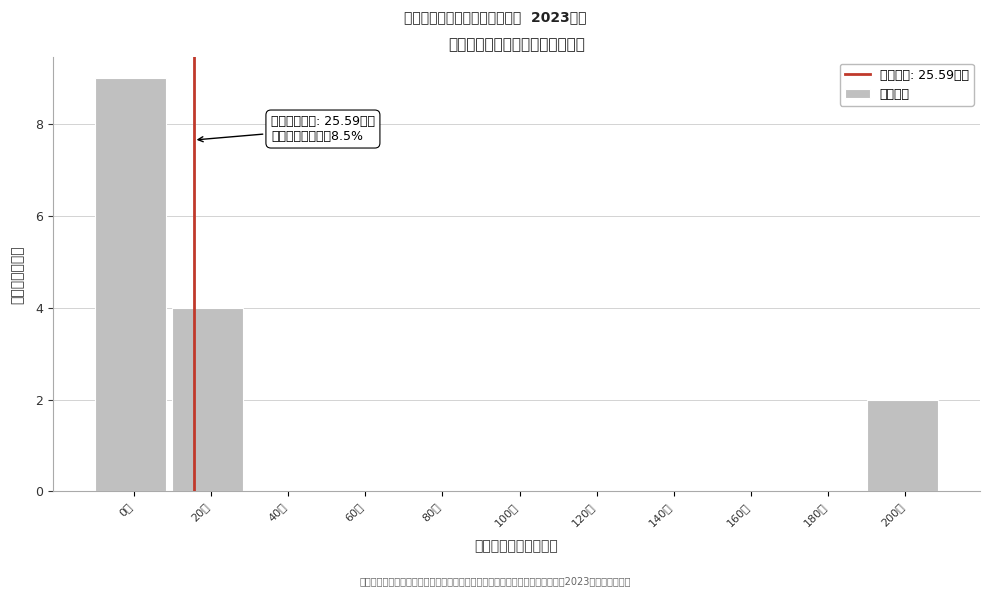

Reading left to right, list all the values displayed in this chart.

0万=9	20万=4	40万=0	60万=0	80万=0	100万=0	120万=0	140万=0	160万=0	180万=0	200万=2